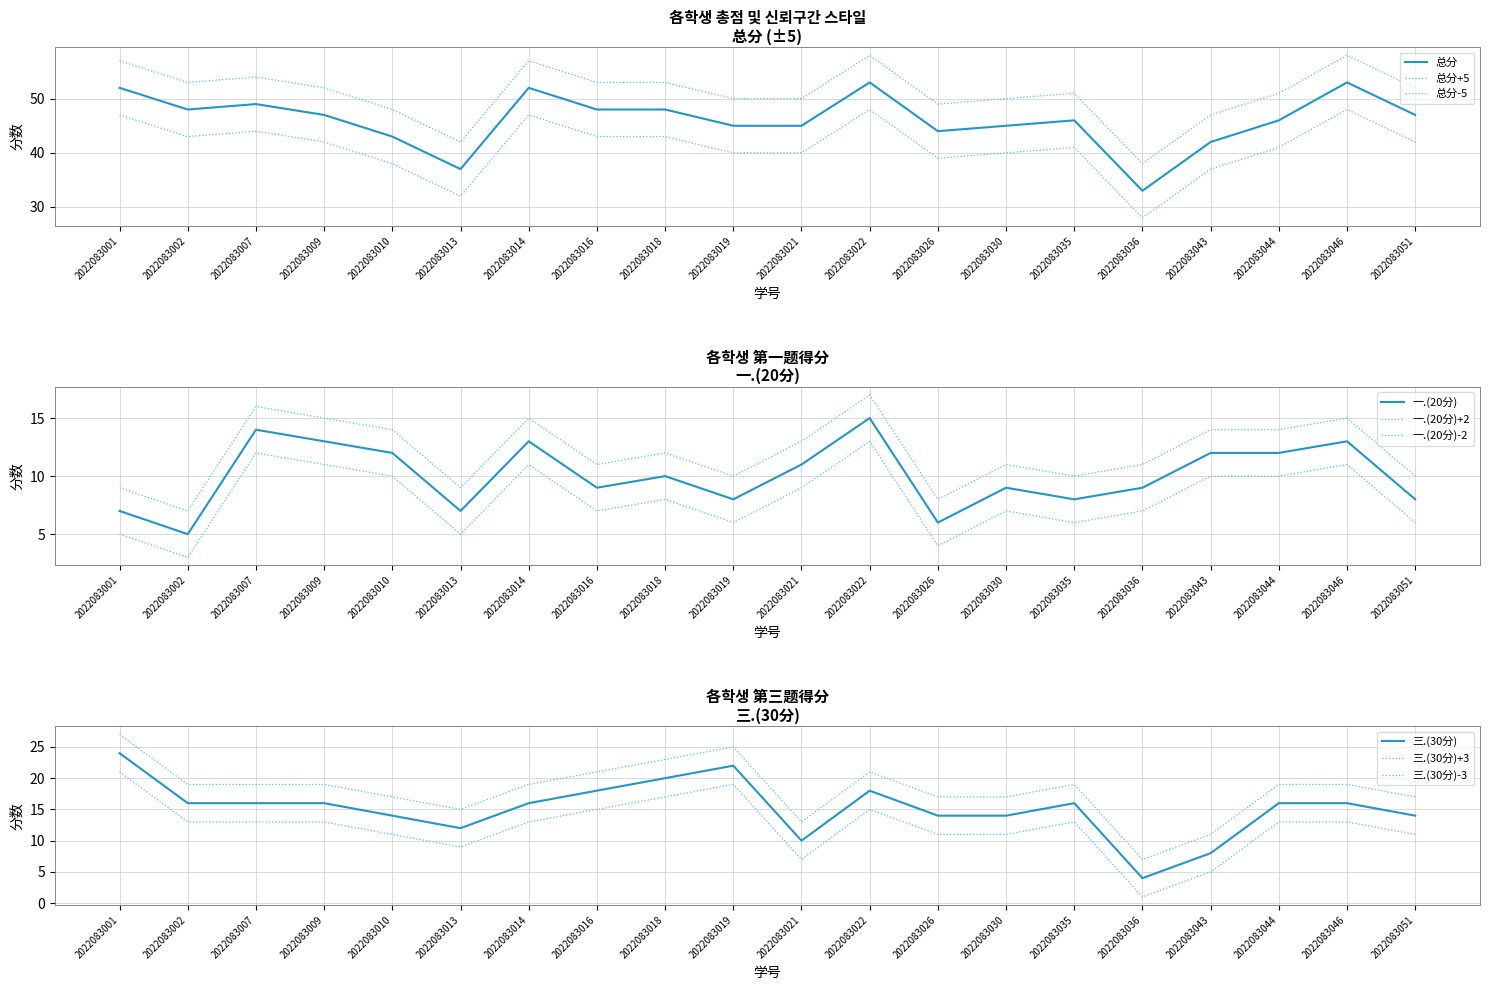

Reading left to right, list all the values displayed in this chart.

总分: 2022083001=52	2022083002=48	2022083007=49	2022083009=47	2022083010=43	2022083013=37	2022083014=52	2022083016=48	2022083018=48	2022083019=45	2022083021=45	2022083022=53	2022083026=44	2022083030=45	2022083035=46	2022083036=33	2022083043=42	2022083044=46	2022083046=53	2022083051=47
一.(20分): 2022083001=7	2022083002=5	2022083007=14	2022083009=13	2022083010=12	2022083013=7	2022083014=13	2022083016=9	2022083018=10	2022083019=8	2022083021=11	2022083022=15	2022083026=6	2022083030=9	2022083035=8	2022083036=9	2022083043=12	2022083044=12	2022083046=13	2022083051=8
三.(30分): 2022083001=24	2022083002=16	2022083007=16	2022083009=16	2022083010=14	2022083013=12	2022083014=16	2022083016=18	2022083018=20	2022083019=22	2022083021=10	2022083022=18	2022083026=14	2022083030=14	2022083035=16	2022083036=4	2022083043=8	2022083044=16	2022083046=16	2022083051=14